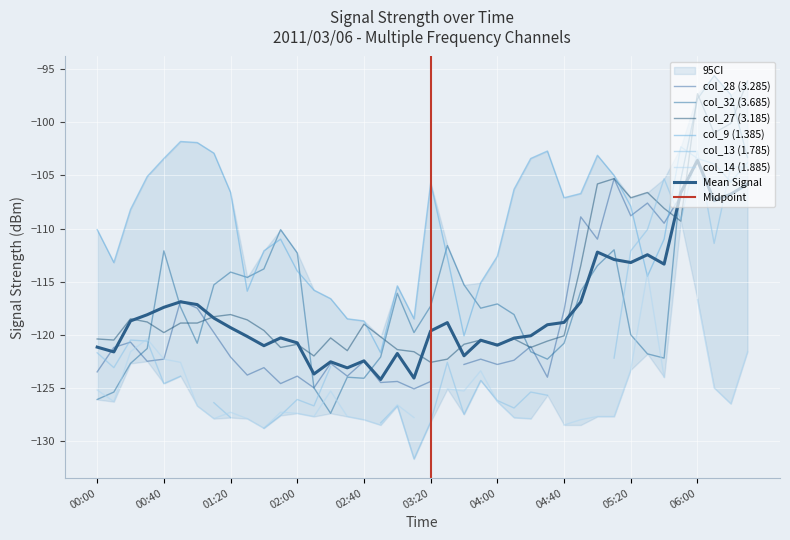

What position from the left is 04:00?

25